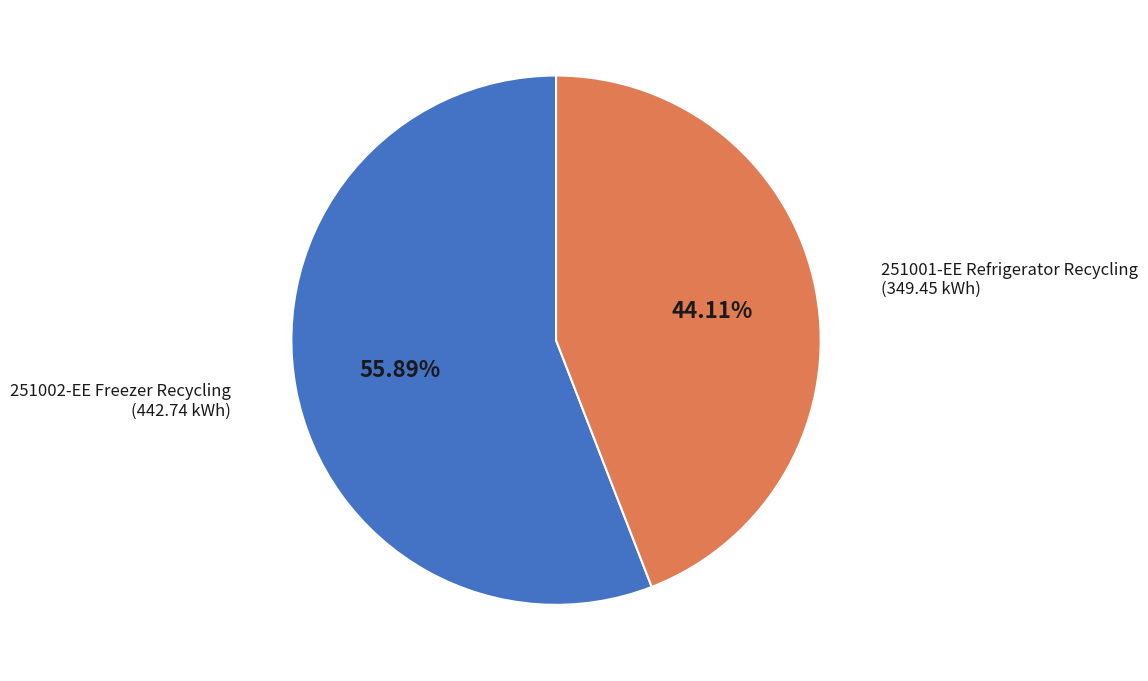

How many slices are in this pie chart?

2